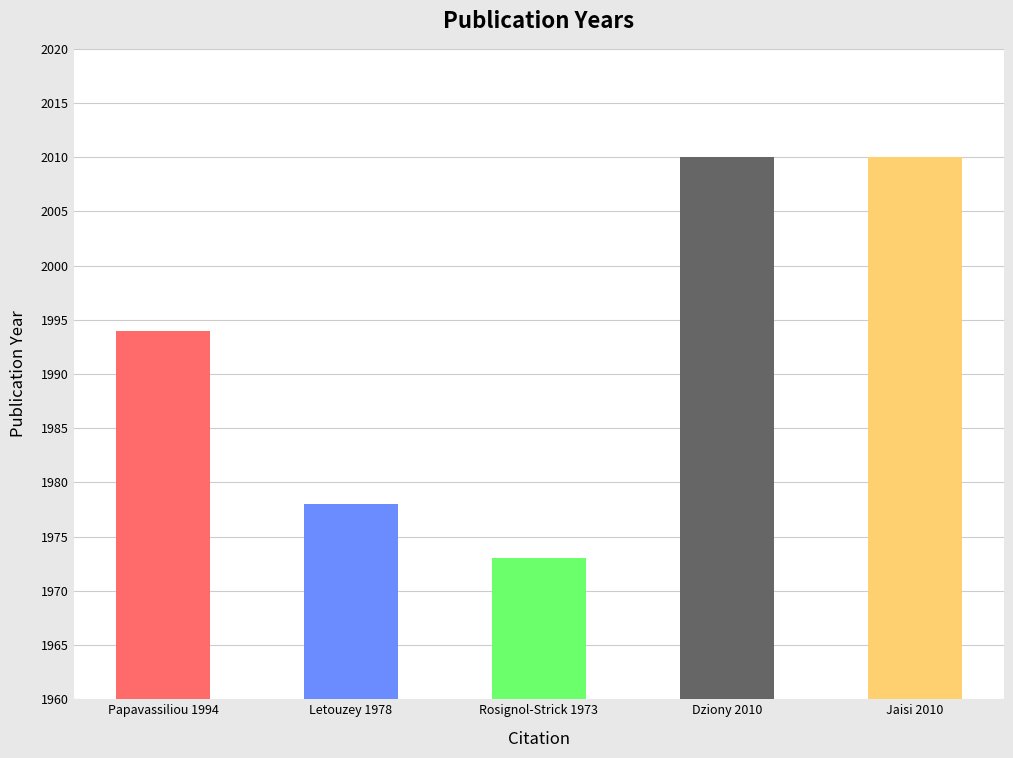

What is the difference between the maximum and second lowest values?

32